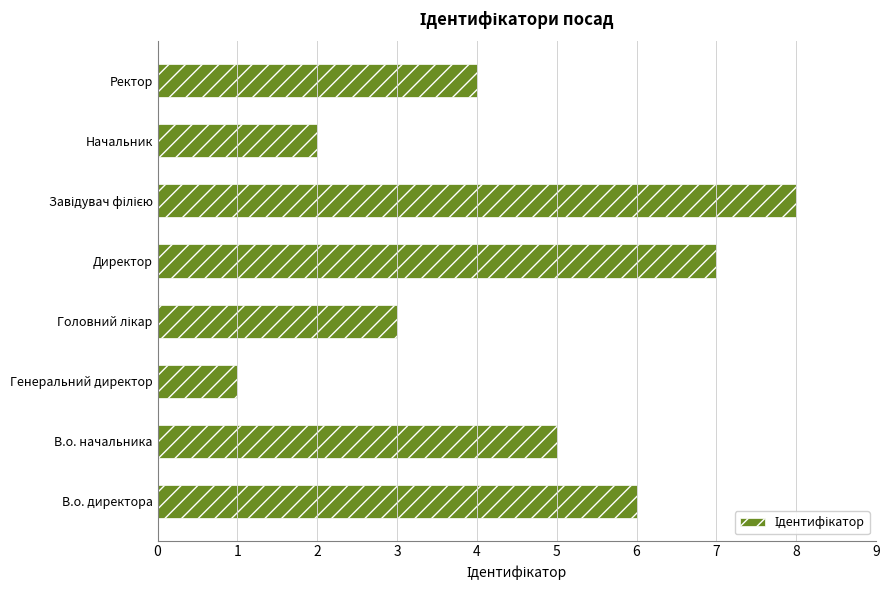

True or false: the data shows 7 at Директор.

True